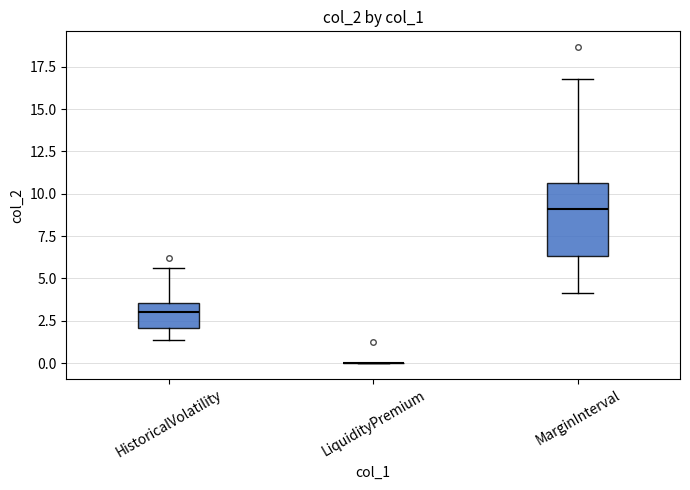

Reading left to right, read every box against the y-axis: the position of its median line, the range the box covers, and the ends of its whiskers. The values are not printed on the chart, so give them approximately, as read against the axis.

HistoricalVolatility: median 3.0, box 2.0 to 3.5, whiskers 1.5 to 5.5
LiquidityPremium: box collapsed to a line at 0.0, whiskers 0.0 to 0.0
MarginInterval: median 9.0, box 6.5 to 10.5, whiskers 4.0 to 17.0